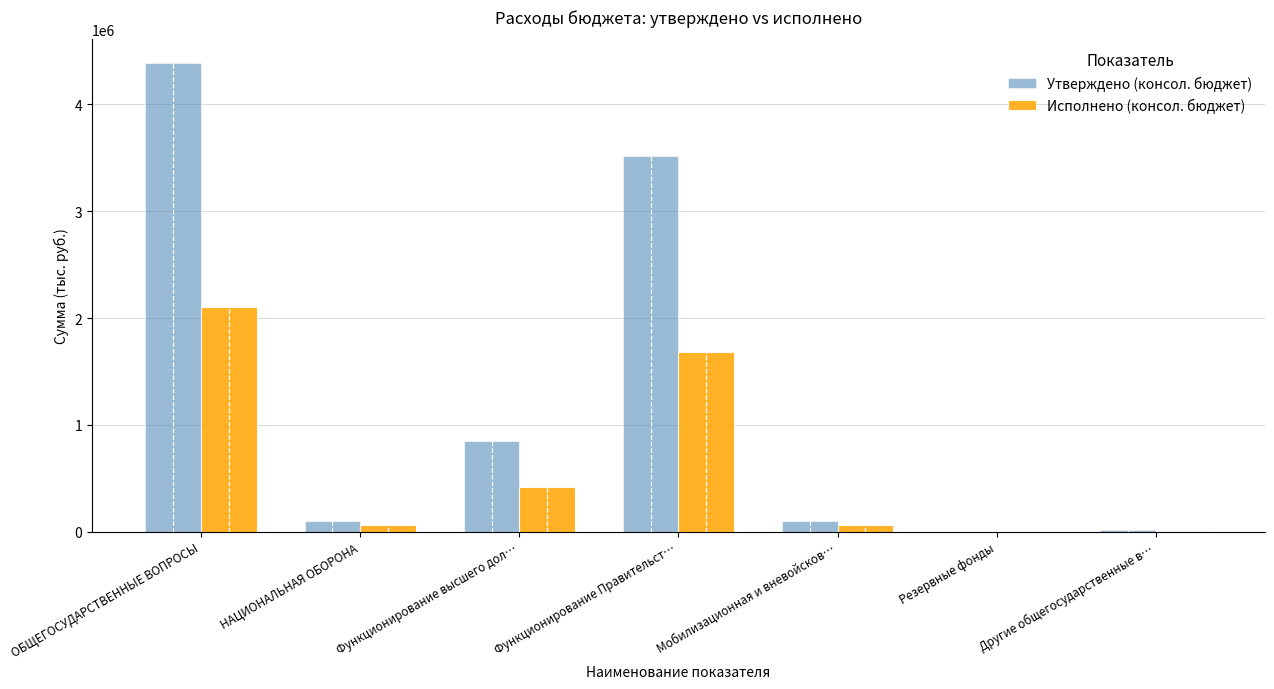

What is the sum of the Исполнено (консол. бюджет) values at Функционирование Правительст… and Другие общегосударственные в…?

1689846.4